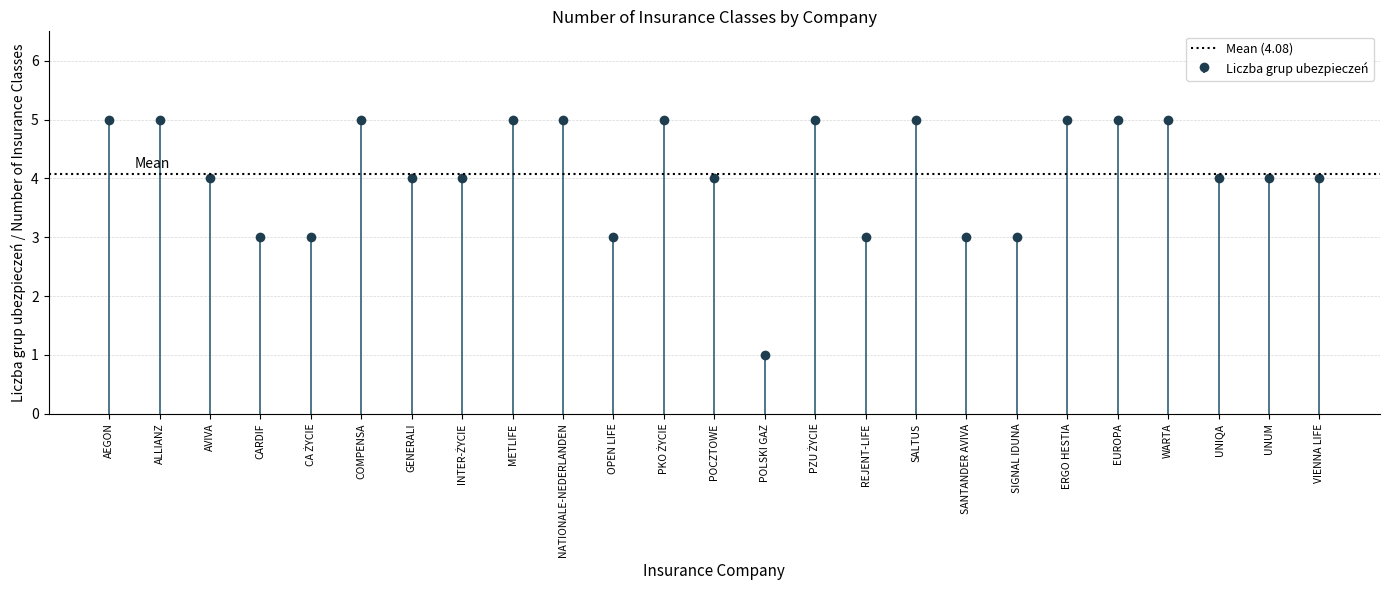

Is it true that the value at REJENT-LIFE is 3?

True